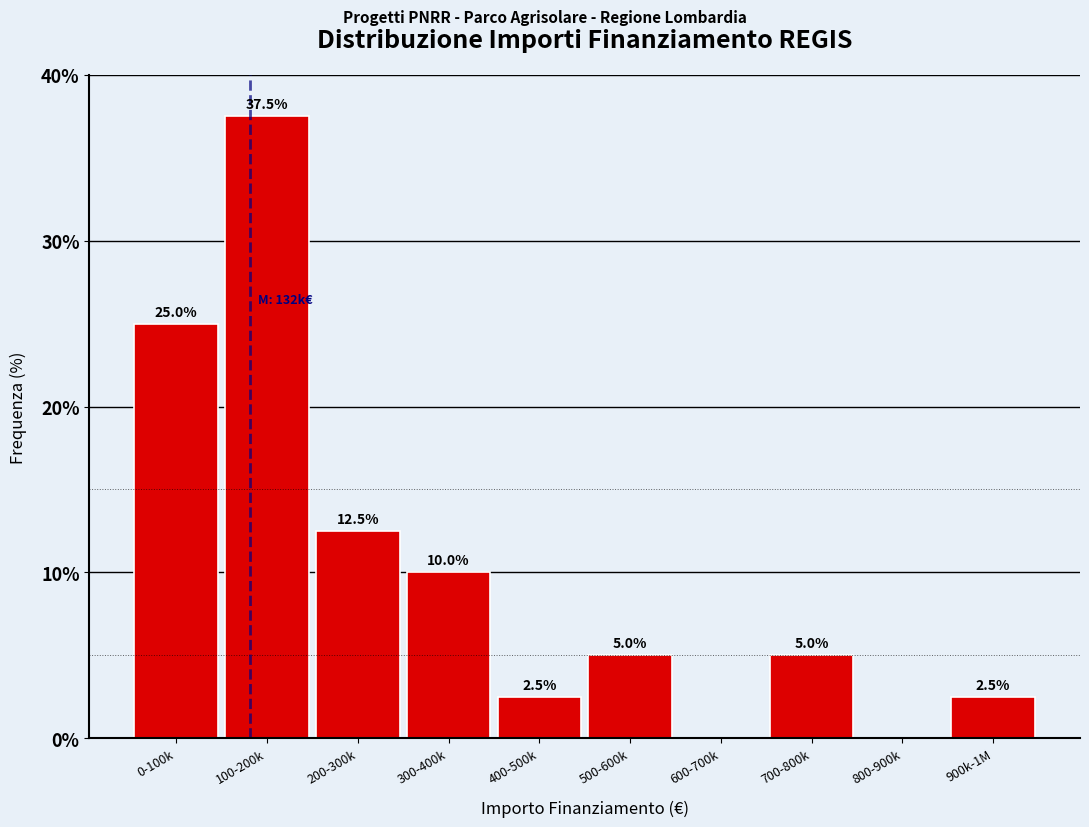

Reading left to right, transcribe all the data shown in this chart.

0-100k=25.0	100-200k=37.5	200-300k=12.5	300-400k=10.0	400-500k=2.5	500-600k=5.0	600-700k=0.0	700-800k=5.0	800-900k=0.0	900k-1M=2.5